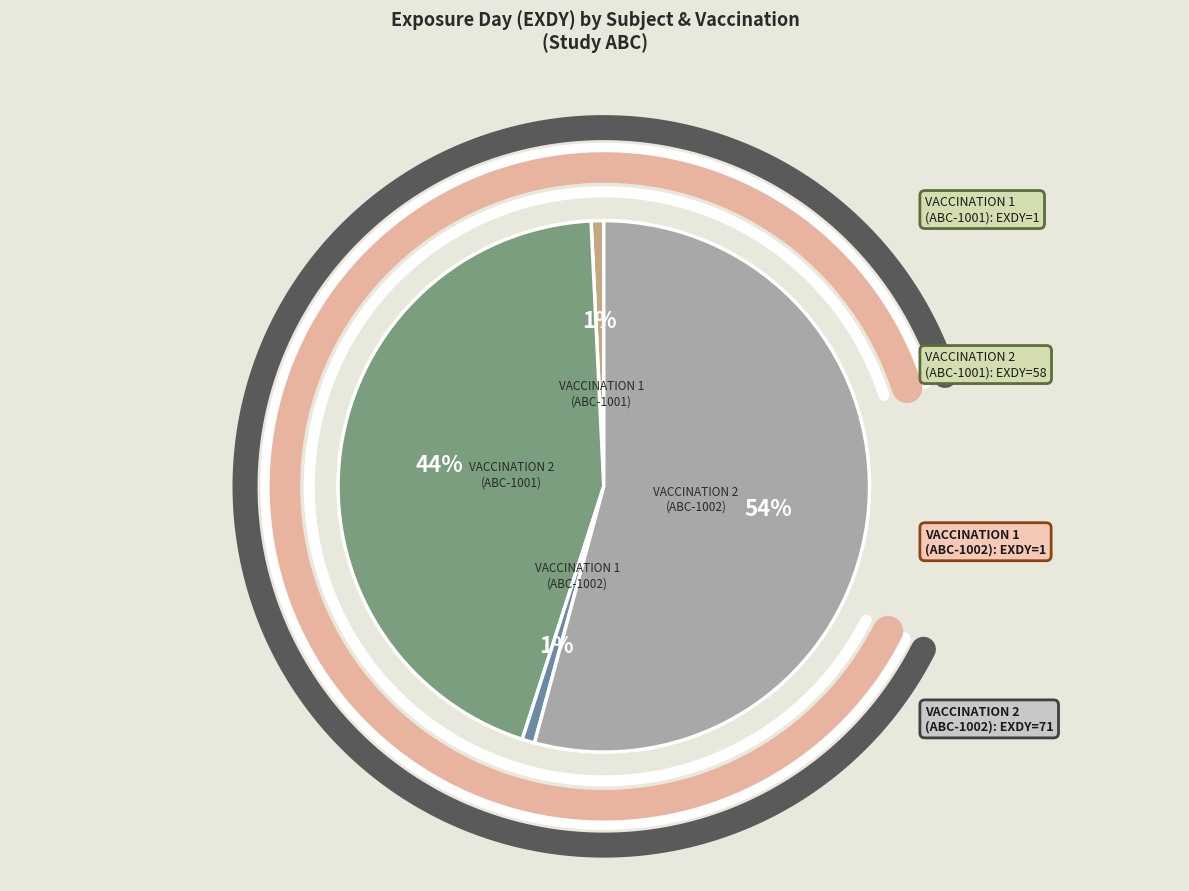

Is the sum of VACCINATION 1 (ABC-1002) and VACCINATION 2 (ABC-1001) greater than half?

No